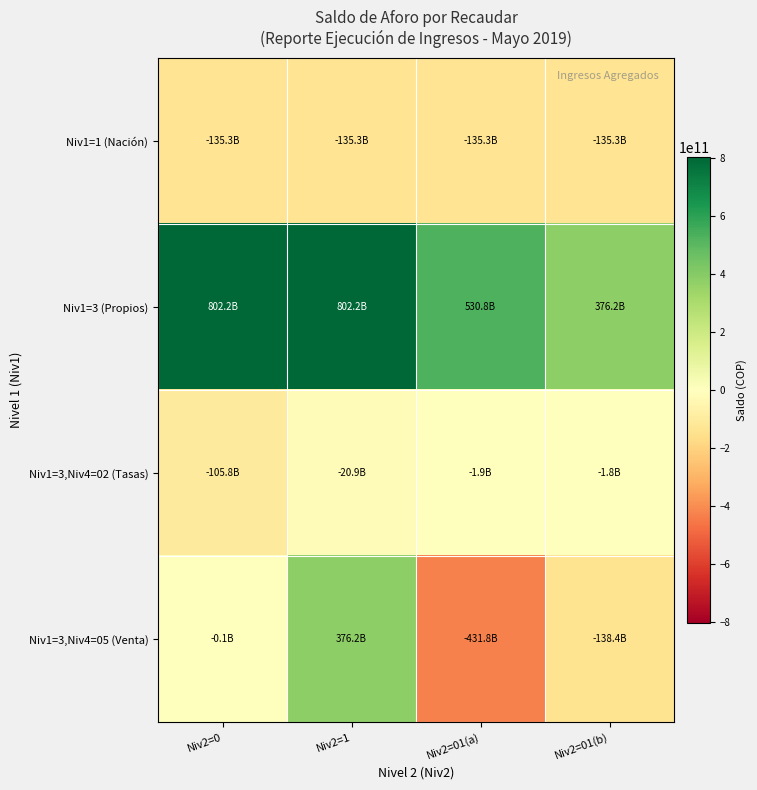

At Niv2=1, list the series in order from largest to smallest.

Niv1=3 (Propios), Niv1=3,Niv4=05 (Venta), Niv1=3,Niv4=02 (Tasas), Niv1=1 (Nación)